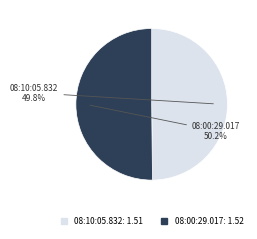

What percentage is the 08:10:05.832 slice, to the nearest percent?

50%